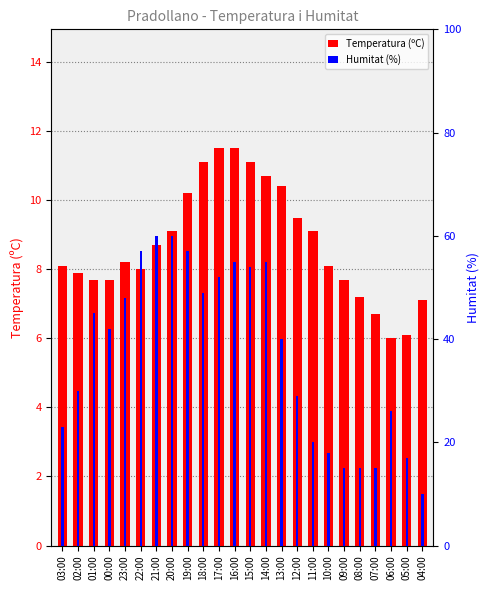

Reading left to right, transcribe all the data shown in this chart.

Temperatura (ºC): 03:00=8.1	02:00=7.9	01:00=7.7	00:00=7.7	23:00=8.2	22:00=8.0	21:00=8.7	20:00=9.1	19:00=10.2	18:00=11.1	17:00=11.5	16:00=11.5	15:00=11.1	14:00=10.7	13:00=10.4	12:00=9.5	11:00=9.1	10:00=8.1	09:00=7.7	08:00=7.2	07:00=6.7	06:00=6.0	05:00=6.1	04:00=7.1
Humitat (%): 03:00=23.0	02:00=30.0	01:00=45.0	00:00=42.0	23:00=48.0	22:00=57.0	21:00=60.0	20:00=60.0	19:00=57.0	18:00=49.0	17:00=52.0	16:00=55.0	15:00=54.0	14:00=55.0	13:00=40.0	12:00=29.0	11:00=20.0	10:00=18.0	09:00=15.0	08:00=15.0	07:00=15.0	06:00=26.0	05:00=17.0	04:00=10.0